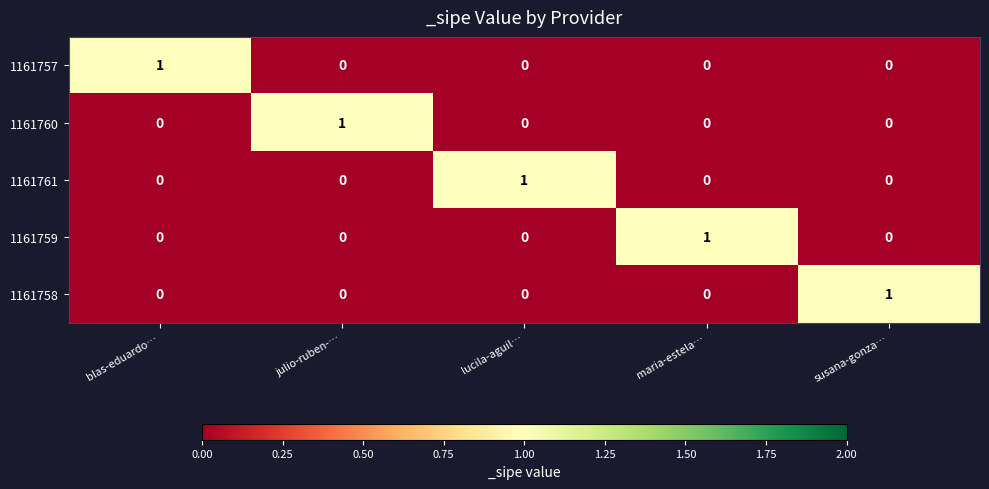

At how many categories does at least one series exceed 0?

5